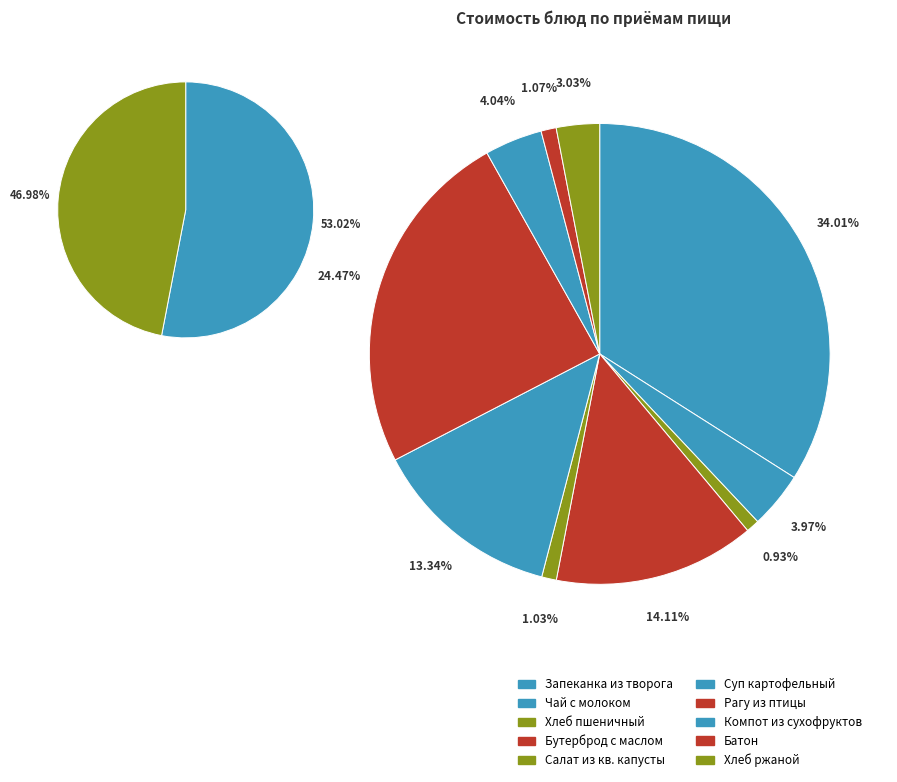

What percentage is the Суп картофельный с фрикадельками slice, to the nearest percent?

13%